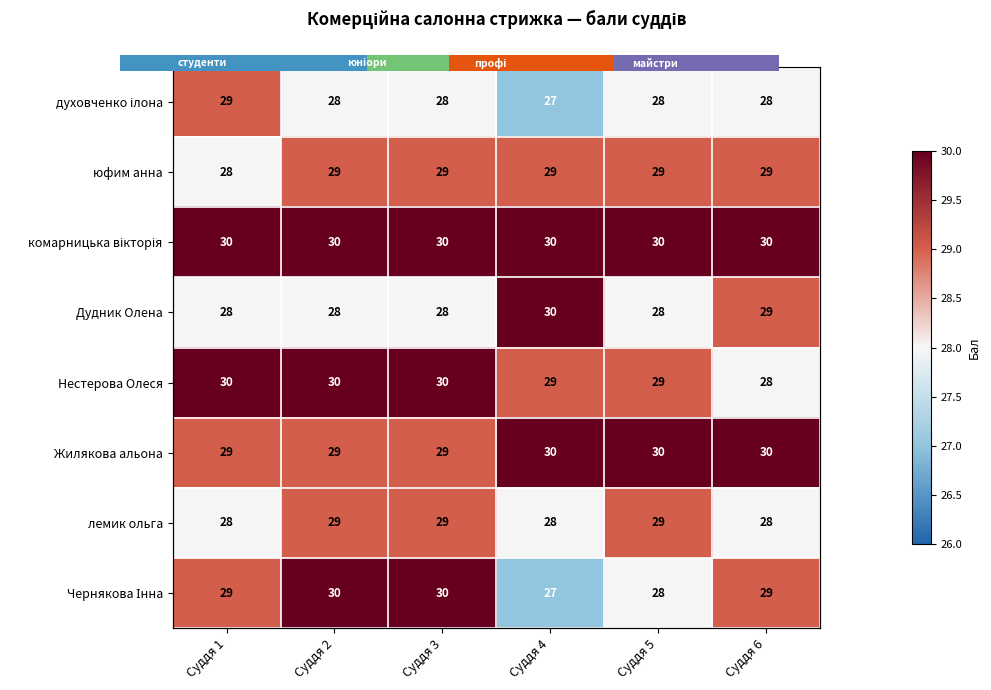

What is the approximate value of духовченко ілона at Суддя 6?

28